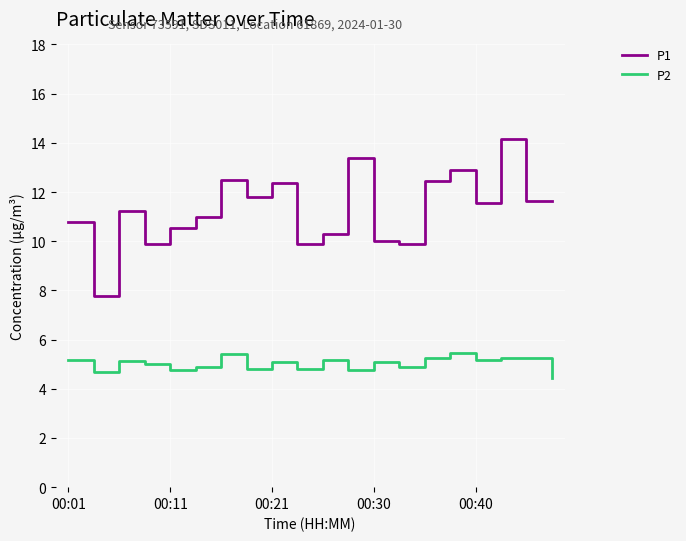

True or false: P2 and P1 intersect in this chart.

False